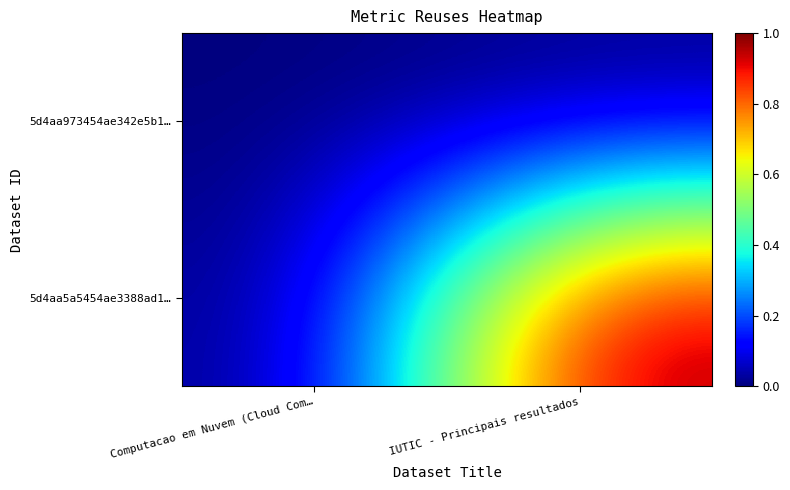

What is the total value across all series at IUTIC - Principais resultados?

1